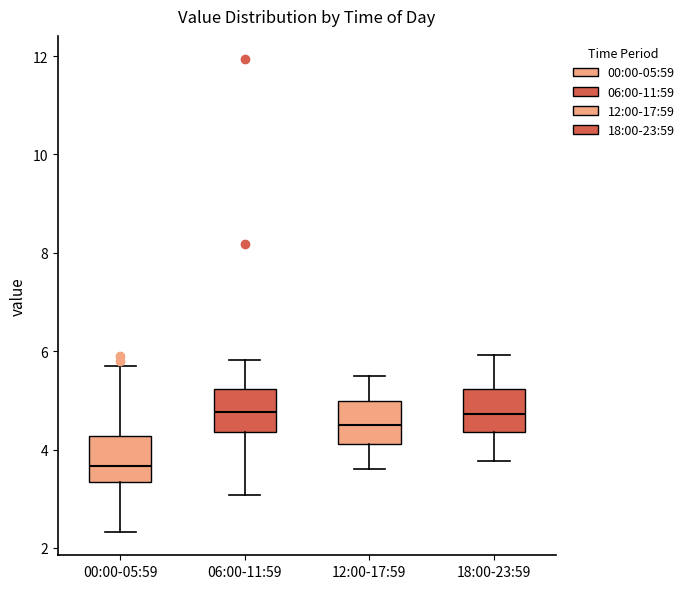

Reading left to right, read every box against the y-axis: the position of its median line, the range the box covers, and the ends of its whiskers. The values are not printed on the chart, so give them approximately, as read against the axis.

00:00-05:59: median 3.6, box 3.4 to 4.2, whiskers 2.4 to 5.8
06:00-11:59: median 4.8, box 4.4 to 5.2, whiskers 3.0 to 5.8
12:00-17:59: median 4.6, box 4.2 to 5.0, whiskers 3.6 to 5.6
18:00-23:59: median 4.8, box 4.4 to 5.2, whiskers 3.8 to 6.0